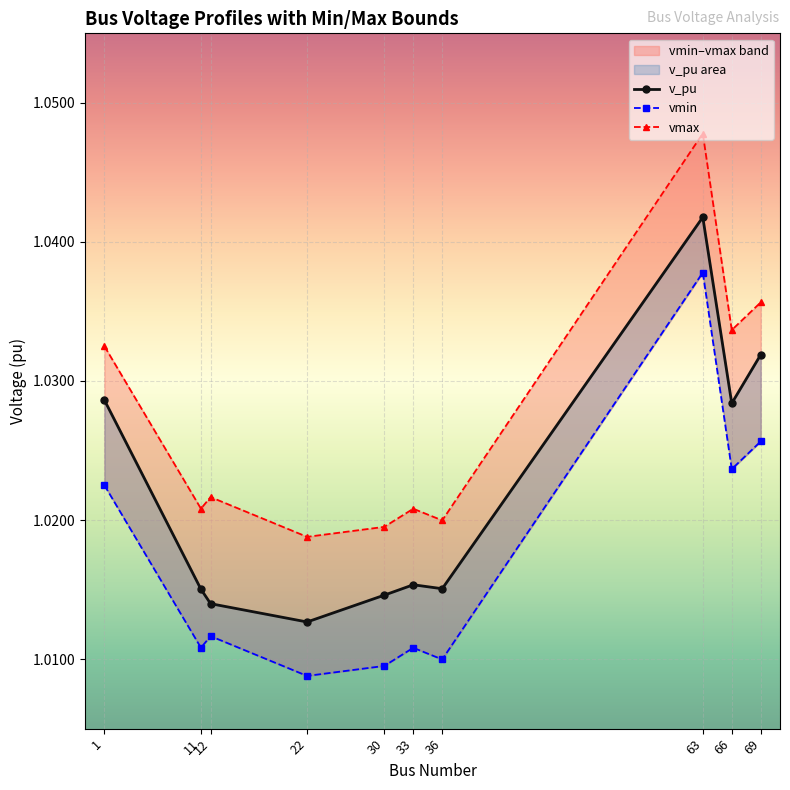

Count the vmin values in the range 1 to 2.

10